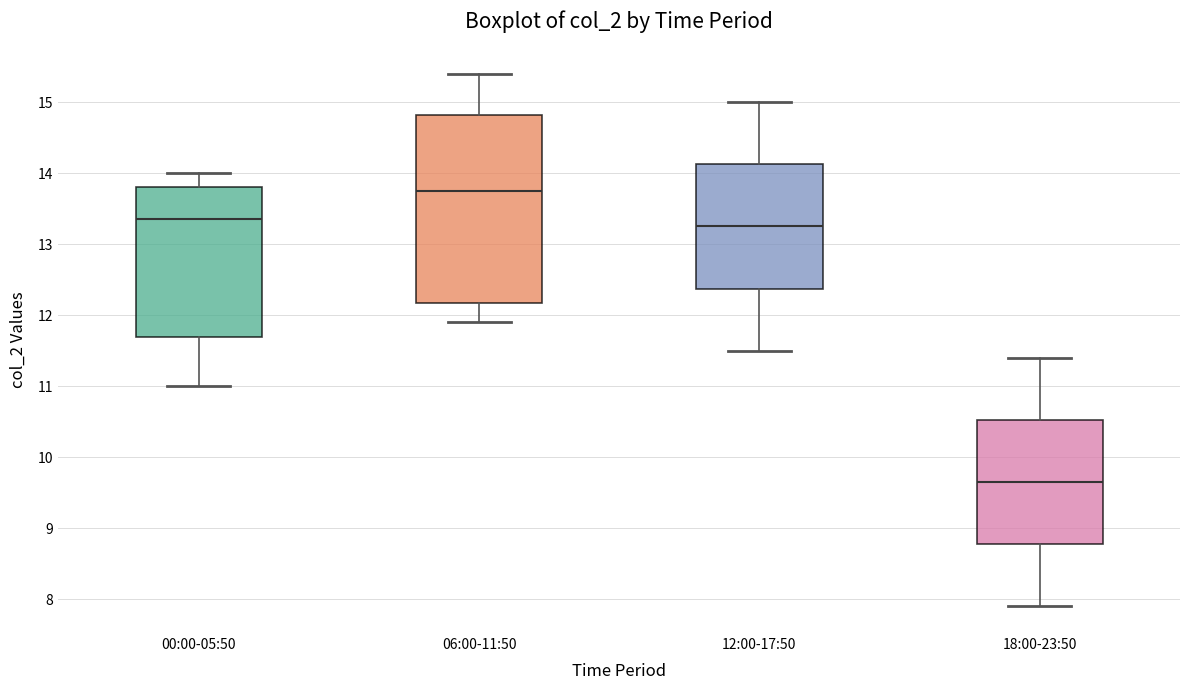

Reading left to right, read every box against the y-axis: the position of its median line, the range the box covers, and the ends of its whiskers. The values are not printed on the chart, so give them approximately, as read against the axis.

00:00-05:50: median 13.4, box 11.7 to 13.8, whiskers 11.0 to 14.0
06:00-11:50: median 13.8, box 12.2 to 14.8, whiskers 11.9 to 15.4
12:00-17:50: median 13.3, box 12.4 to 14.1, whiskers 11.5 to 15.0
18:00-23:50: median 9.7, box 8.8 to 10.5, whiskers 7.9 to 11.4